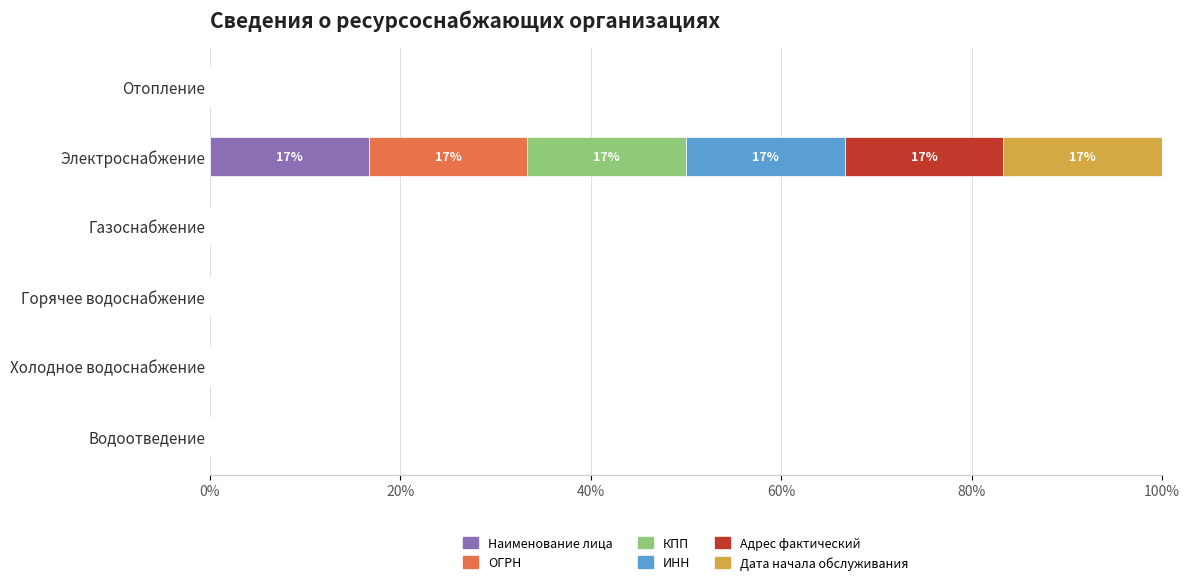

Which category has the highest value in the Наименование лица series?

Электроснабжение